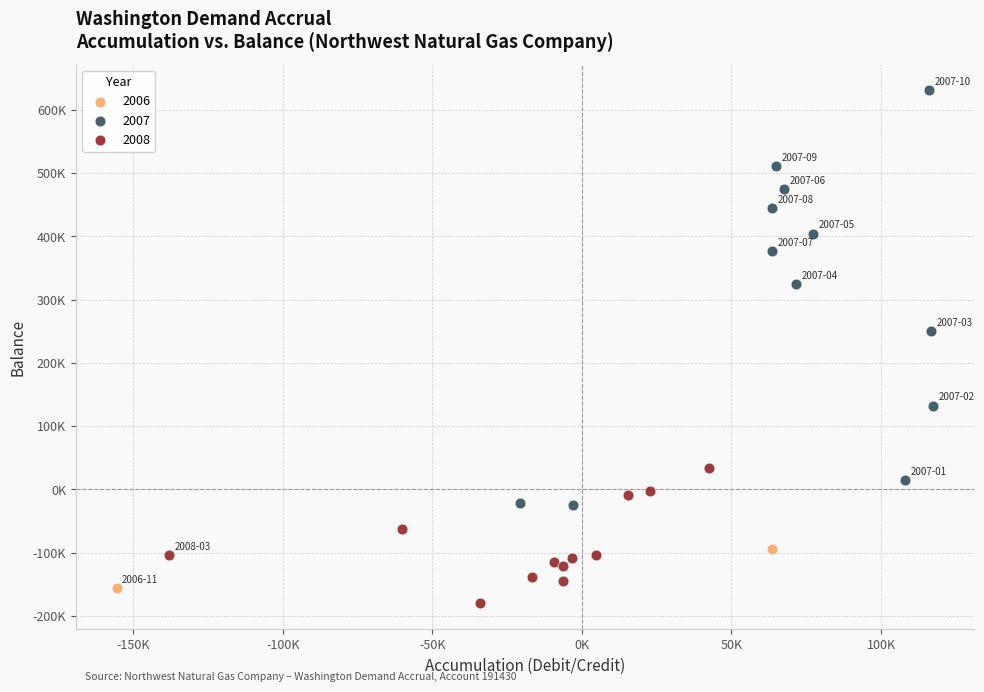

What are all the series names shown in the legend?

2006, 2007, 2008